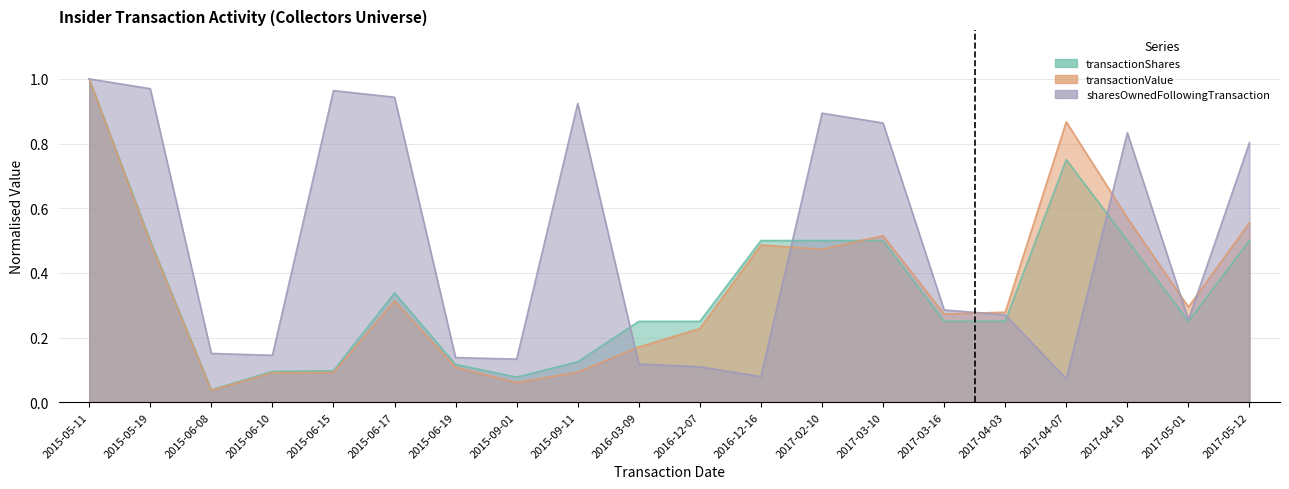

What is the total value across all series at 2017-05-12?

1.9